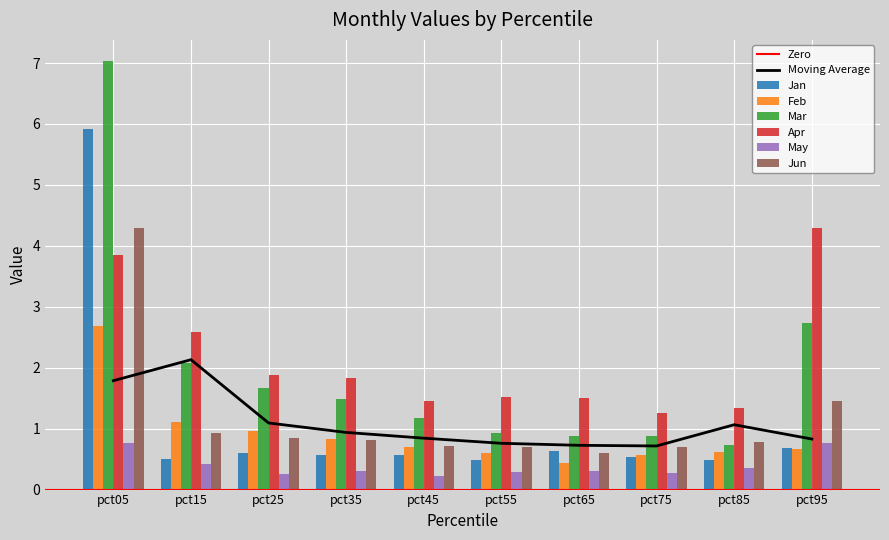

Which category has the highest value in the May series?

pct95